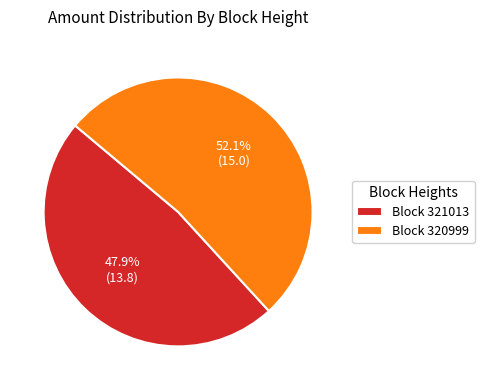

What is the majority slice?

Block 320999